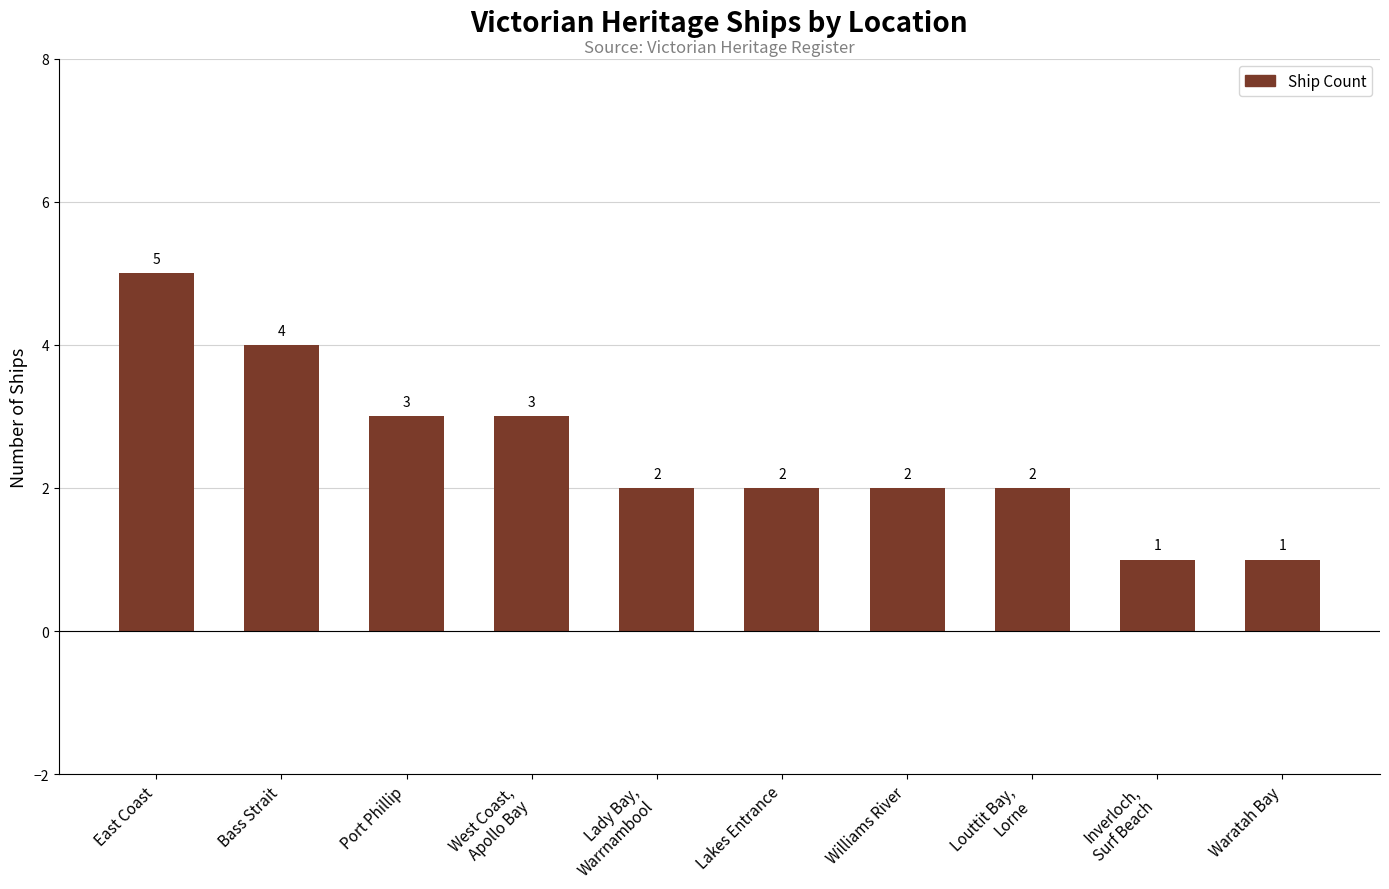

Is it true that the value at Lakes Entrance is 2?

True